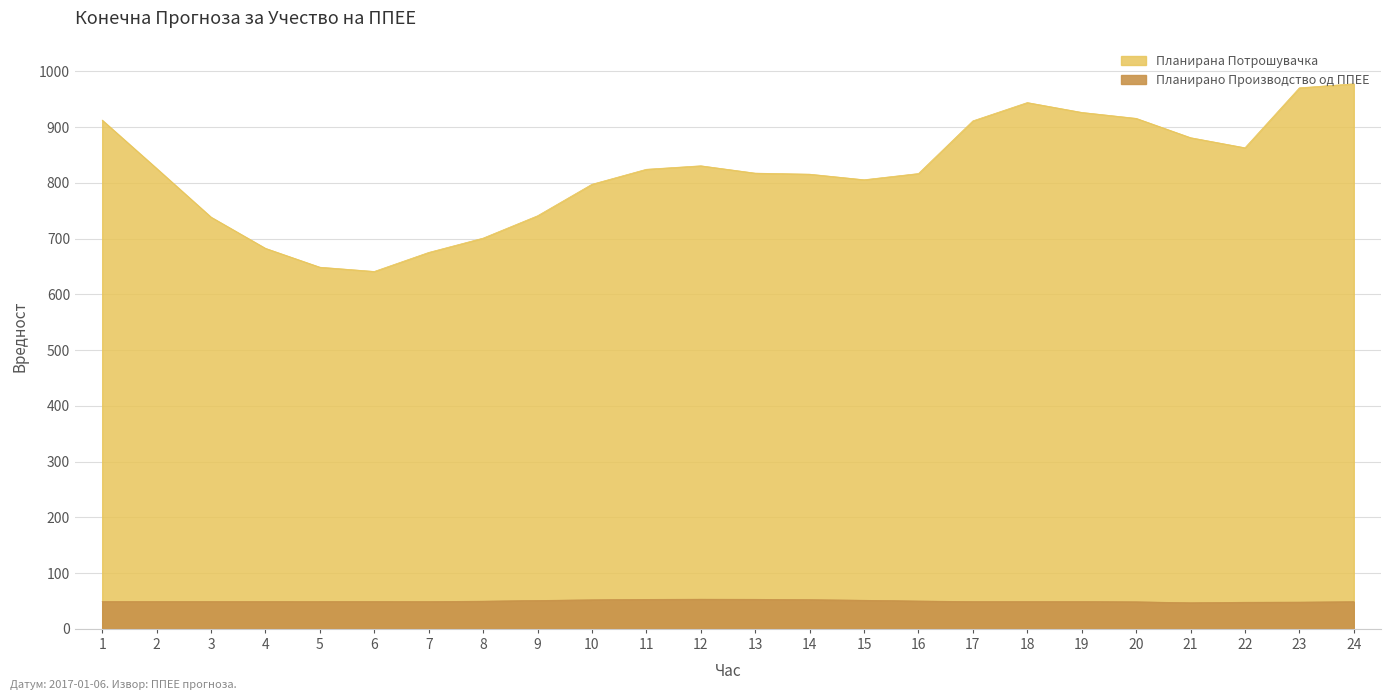

What is the value of the Планирано Производство од ППЕЕ point at the 3rd from the left?

49.0